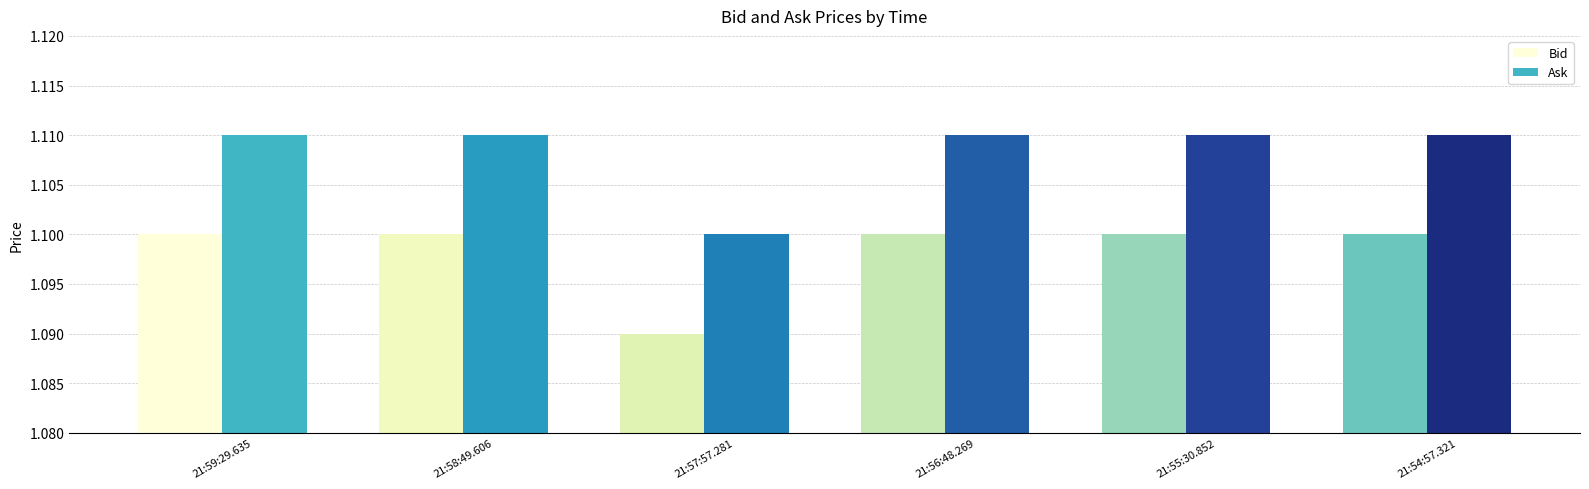

Which category has the lowest value in the Bid series?

21:57:57.281